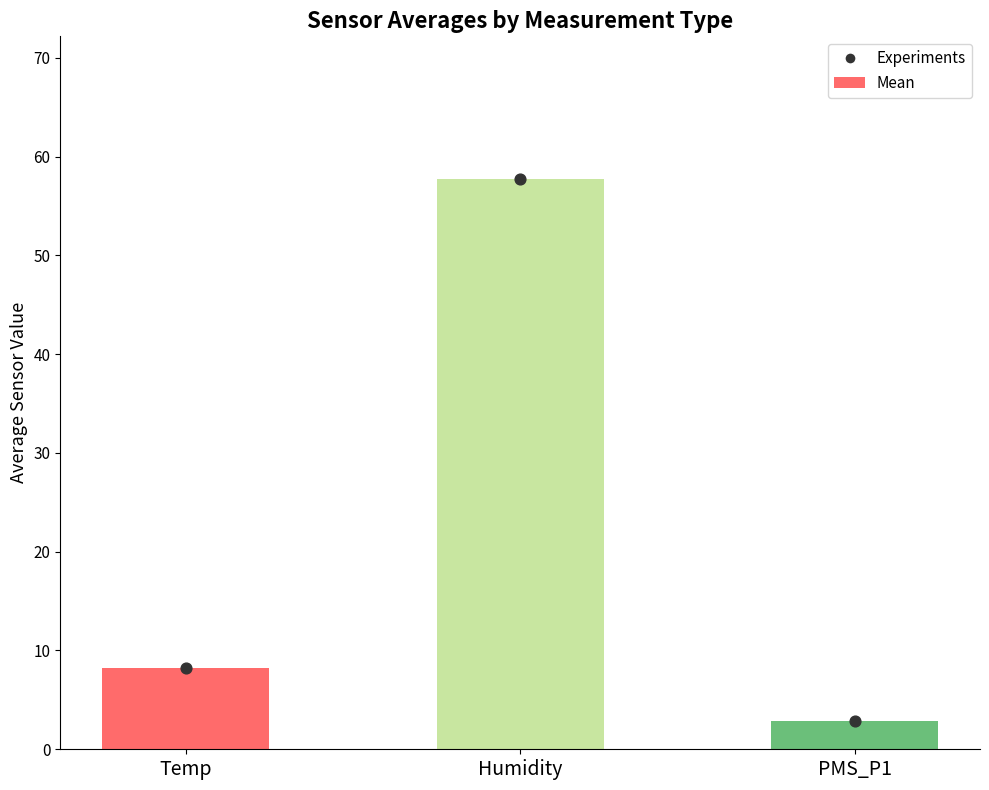

Which series contains the highest Y value?

Mean